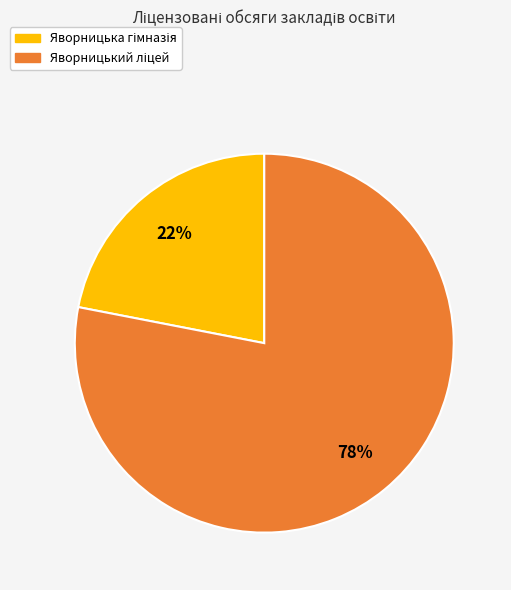

Does any single category account for the majority?

Yes